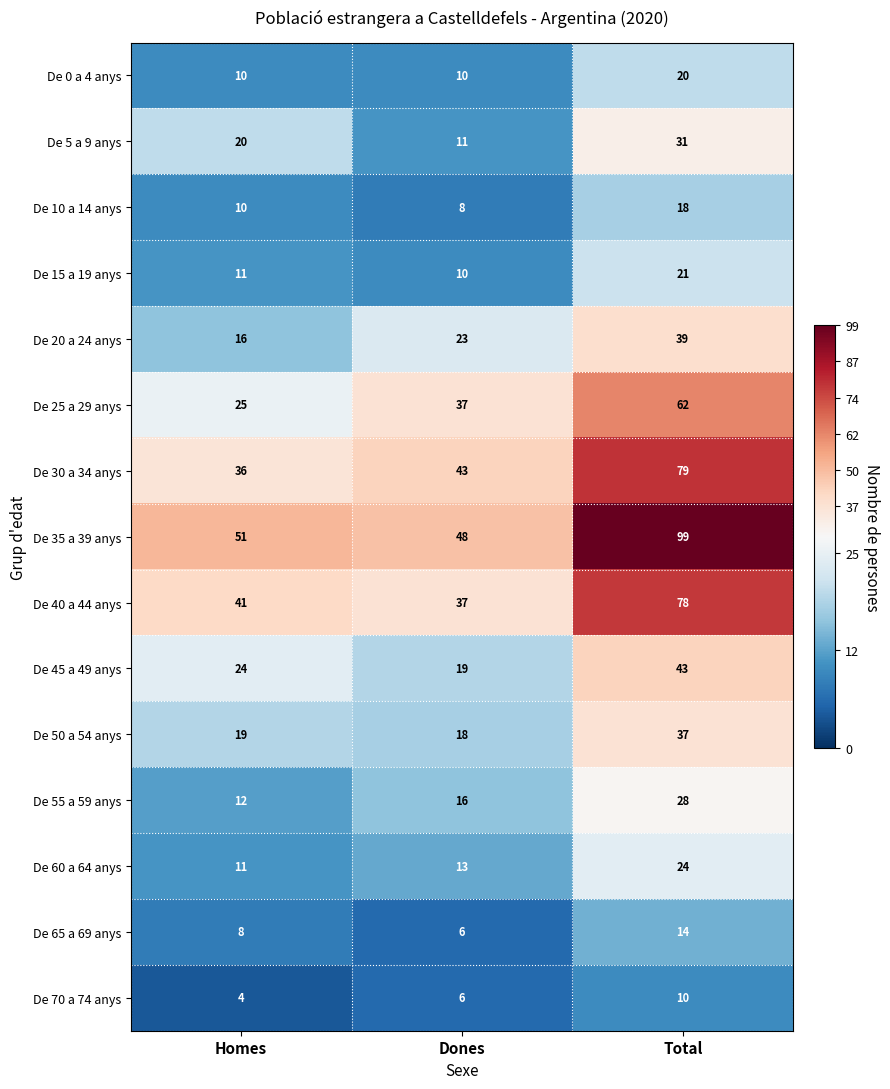

The value of De 35 a 39 anys at Total is 140. True or false?

False